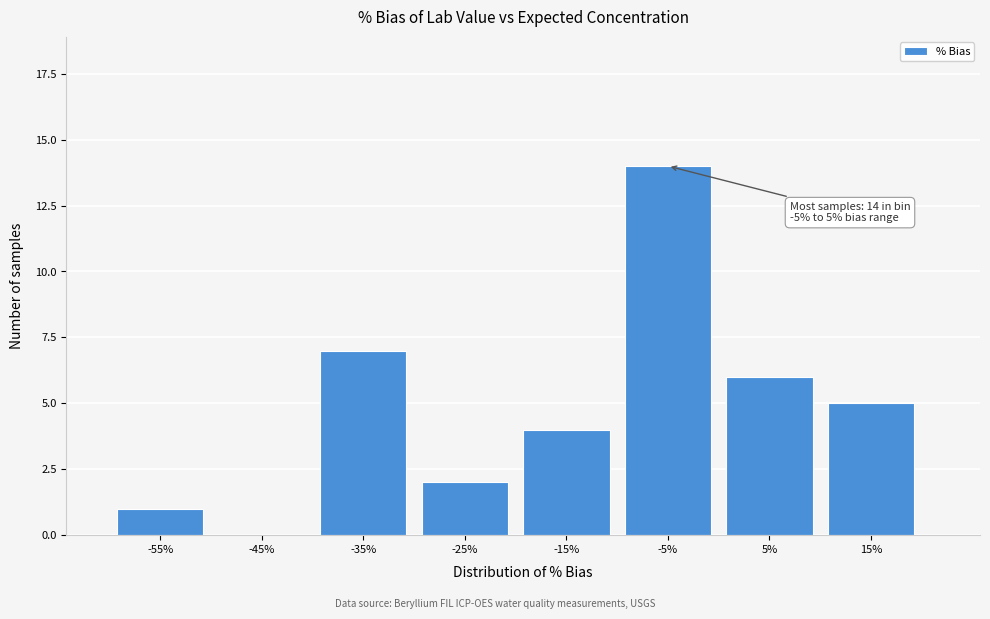

Reading left to right, extract all data points from this chart.

-55%=1	-45%=0	-35%=7	-25%=2	-15%=4	-5%=14	5%=6	15%=5